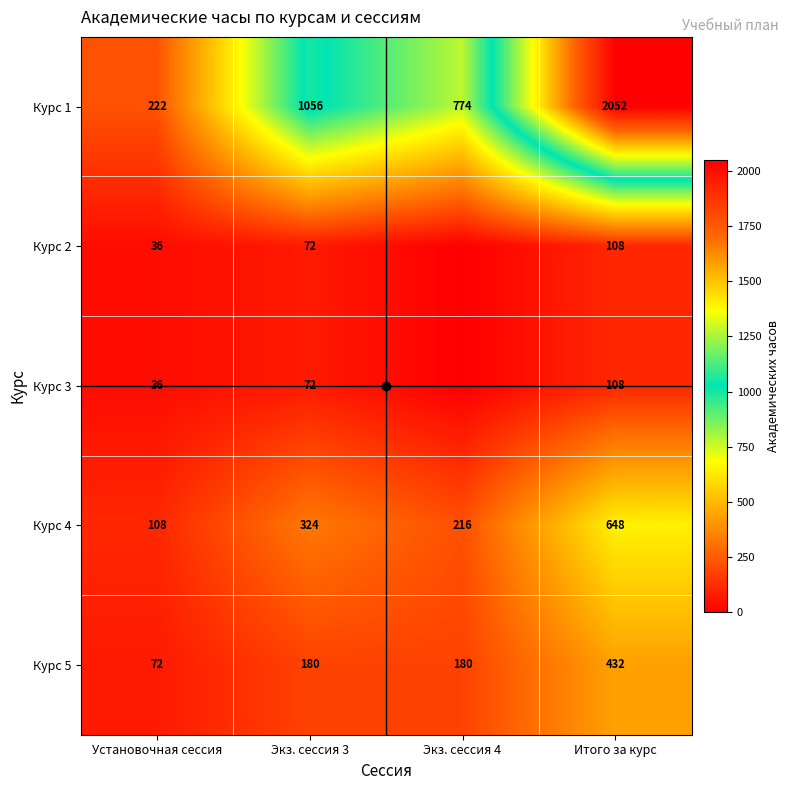

Which has a higher value, Установочная сессия or Экз. сессия 4?

Экз. сессия 4